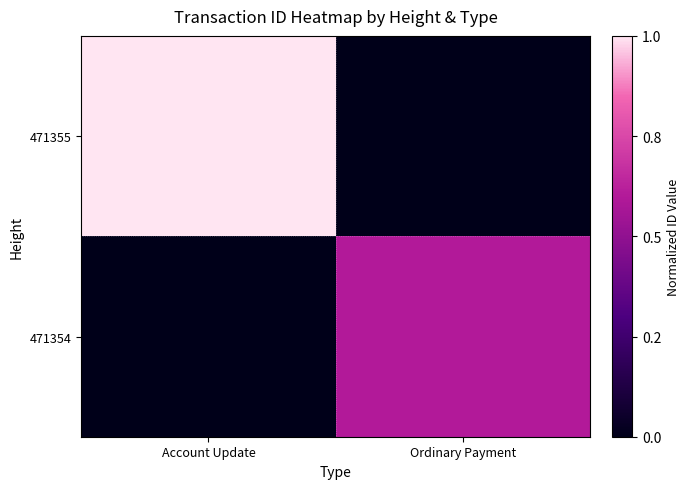

What is the difference between the highest and lowest values at Account Update?

1.0